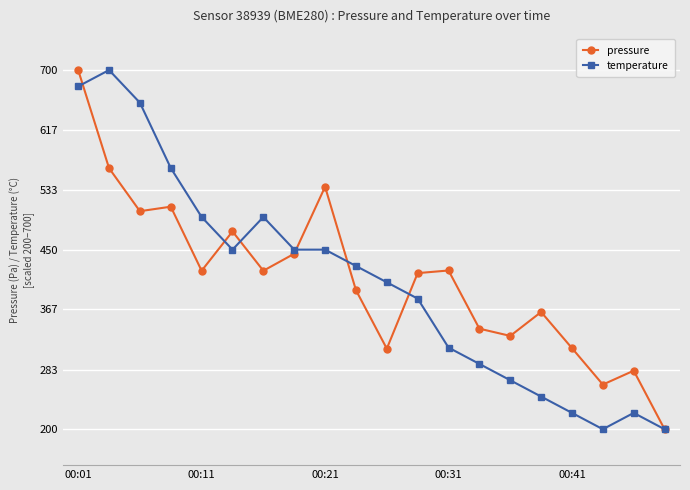

At how many categories does at least one series exceed 547?

4